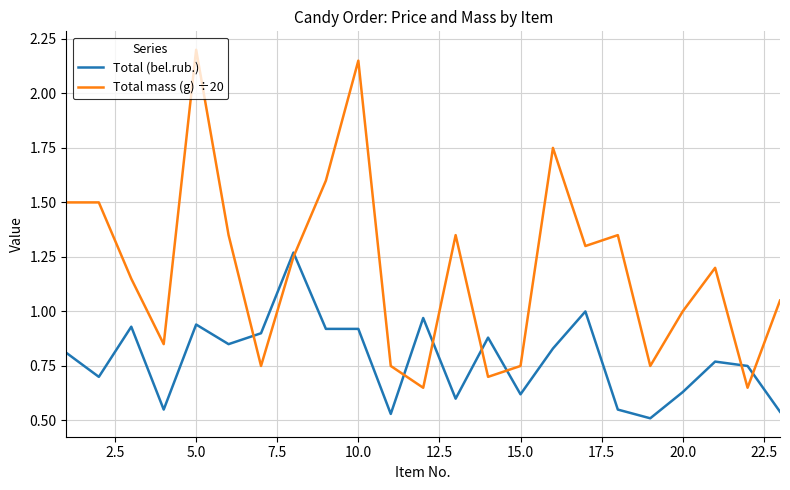

Which series has the largest total across all categories?

Total mass (g) ÷20